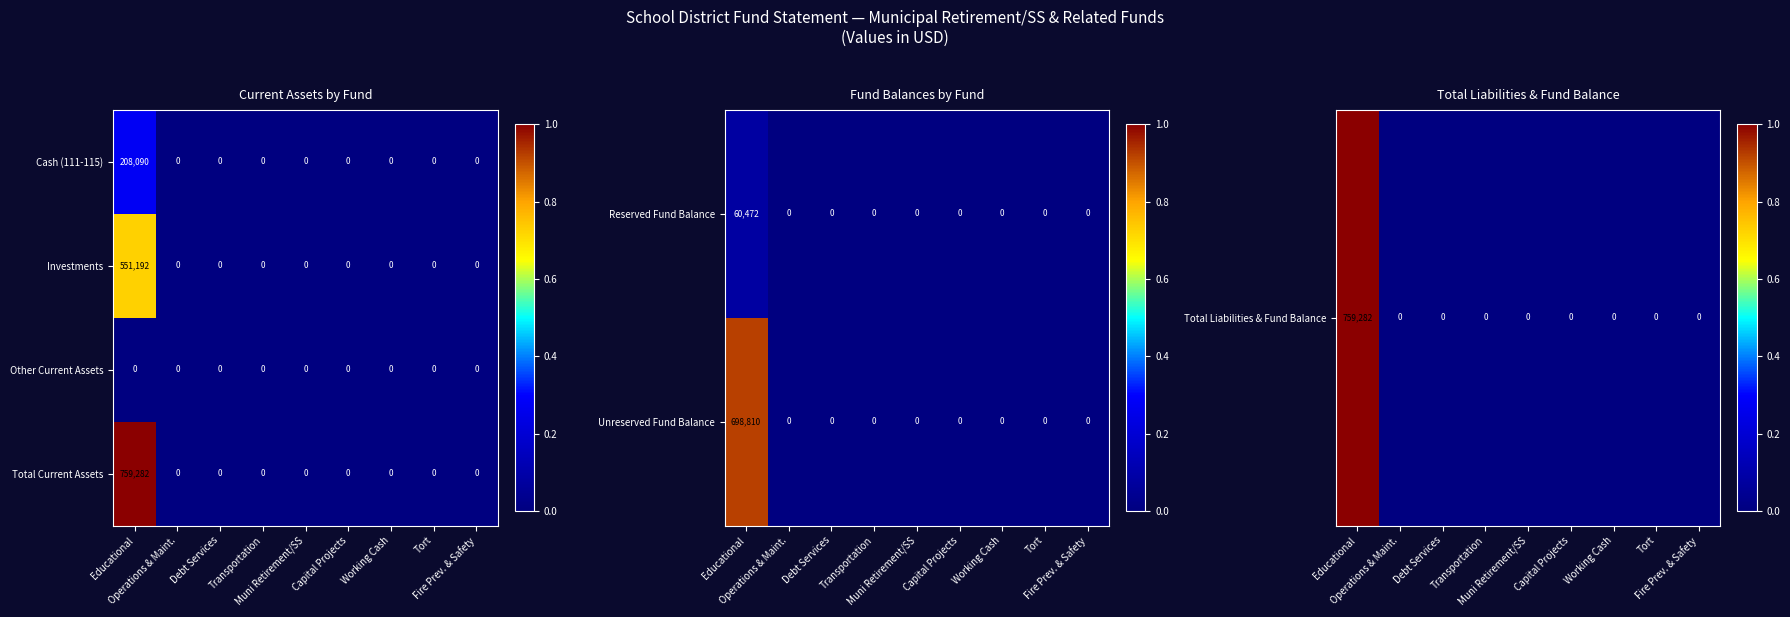

At how many categories does at least one series exceed 0?

1